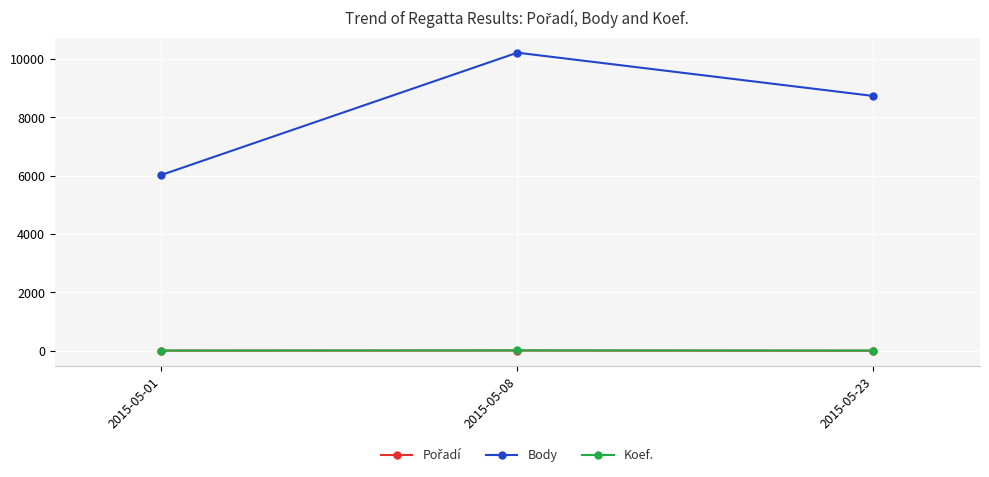

At how many categories does at least one series exceed 4764?

3